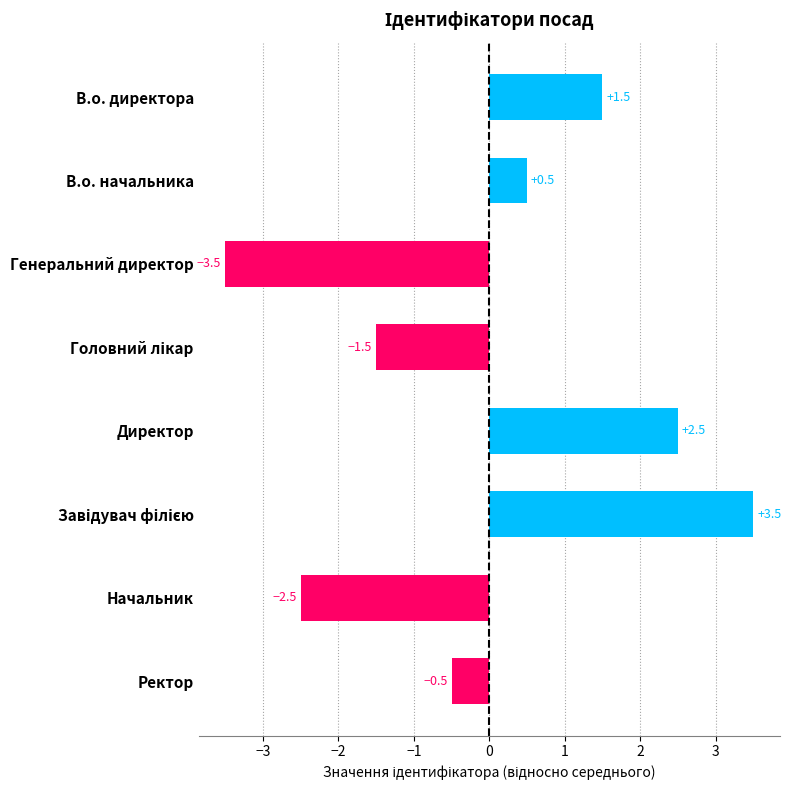

What is the label of the 8th bar from the bottom?

В.о. директора